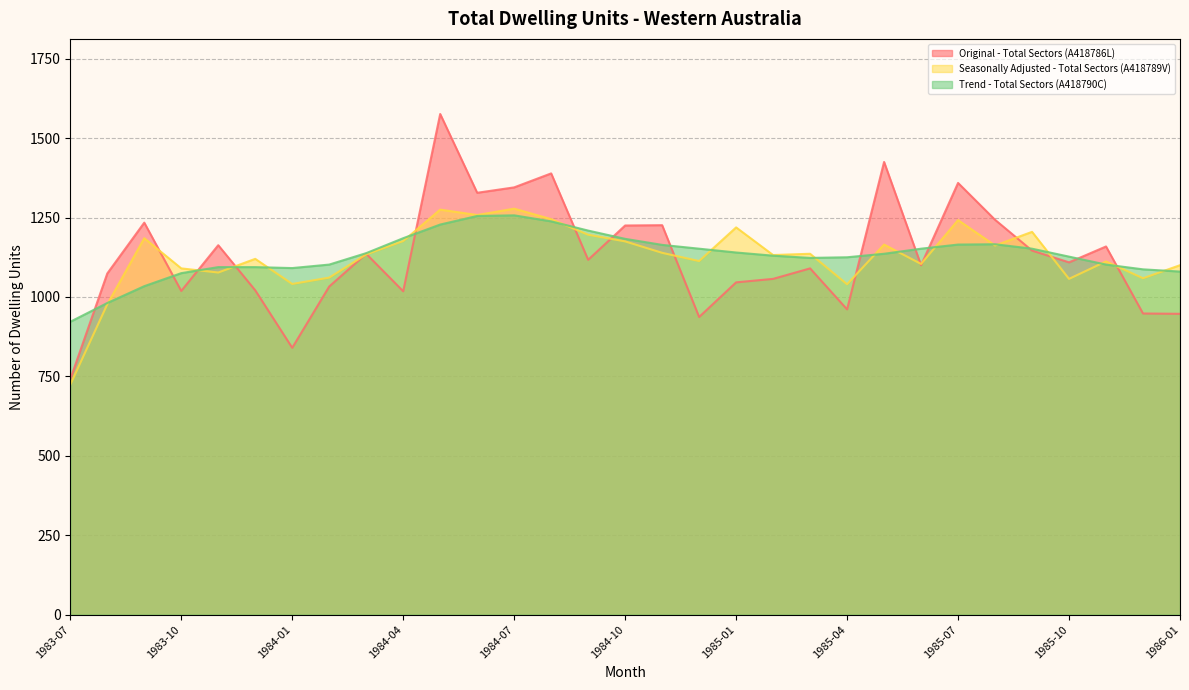

What is the sum of the Original - Total Sectors (A418786L) values at 1985-05 and 1984-11?

2651